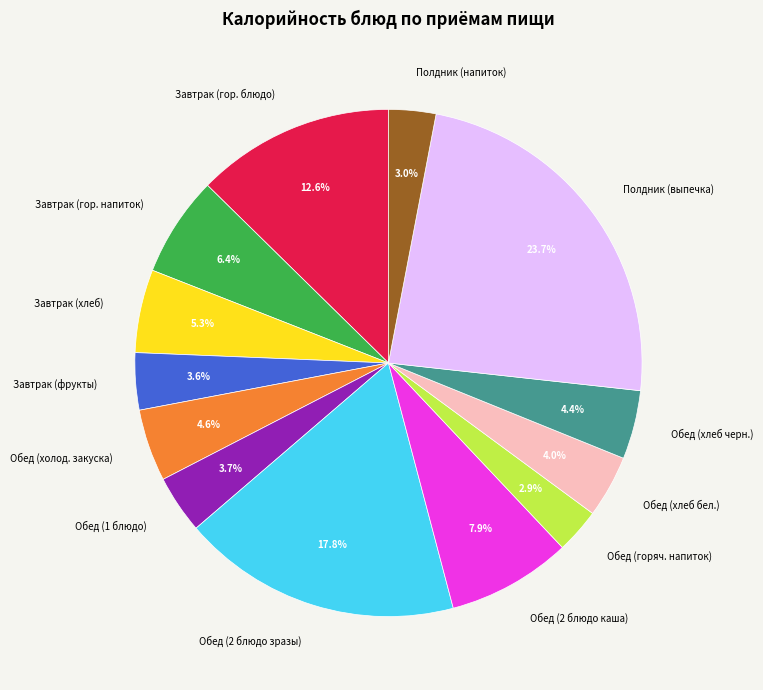

True or false: Полдник (напиток) accounts for 12% of the total.

False